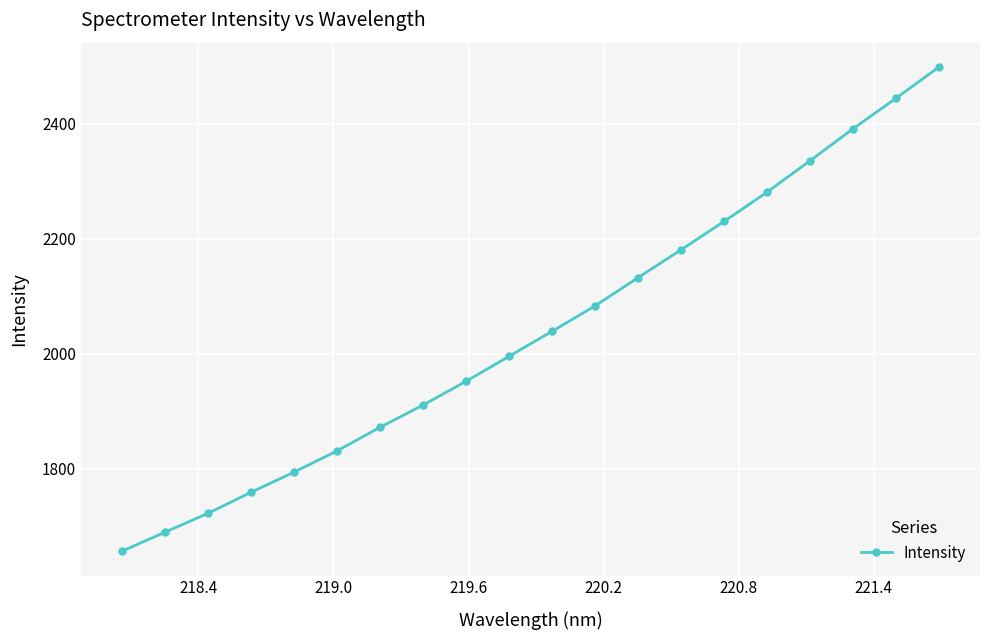

What is the greatest value displayed?

2498.5